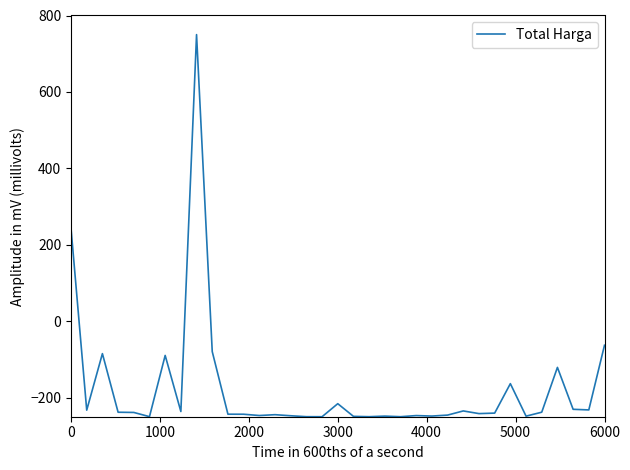

What is the smallest value displayed?

-250.0